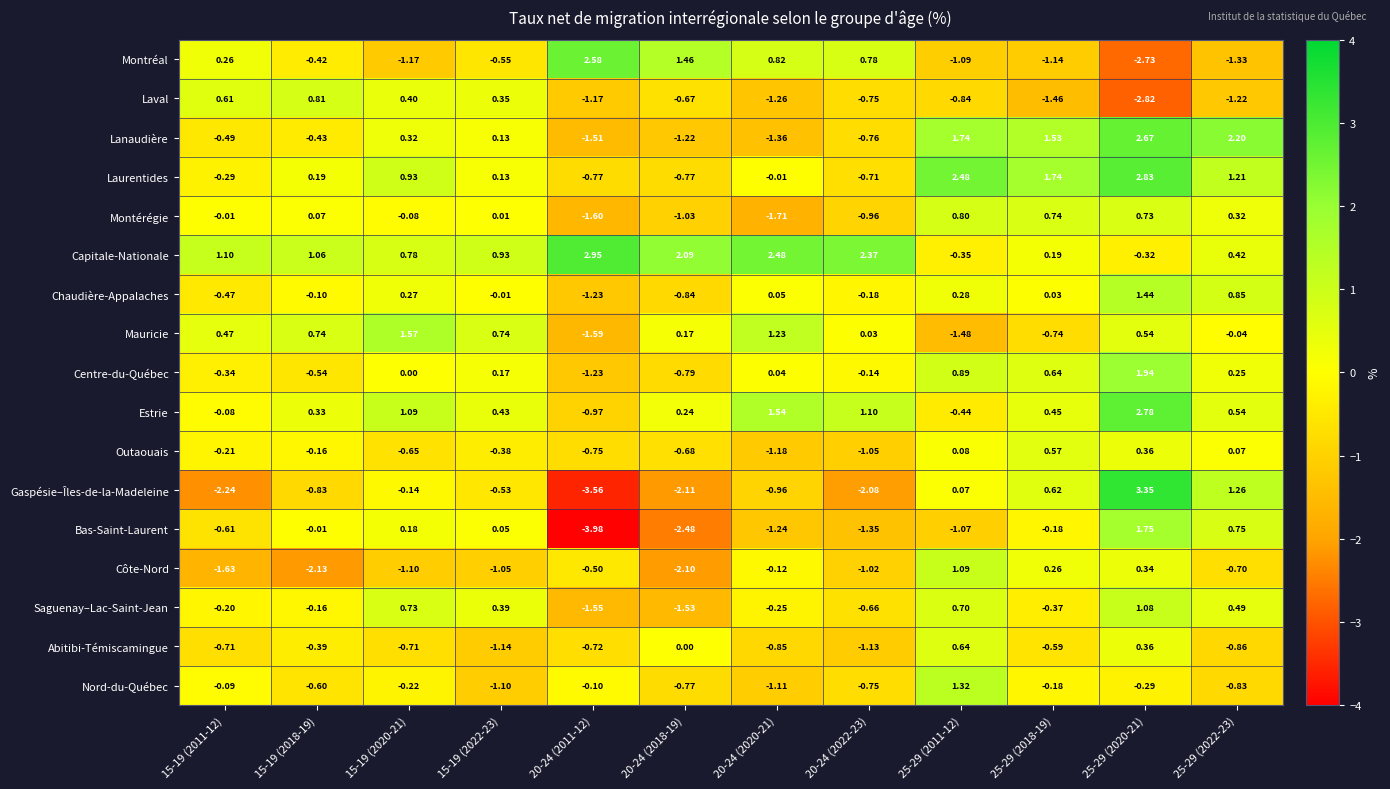

Rank the series by their maximum value, from lowest to highest.

Outaouais, Abitibi-Témiscamingue, Montérégie, Laval, Saguenay–Lac-Saint-Jean, Côte-Nord, Nord-du-Québec, Chaudière-Appalaches, Mauricie, Bas-Saint-Laurent, Centre-du-Québec, Montréal, Lanaudière, Estrie, Laurentides, Capitale-Nationale, Gaspésie–Îles-de-la-Madeleine